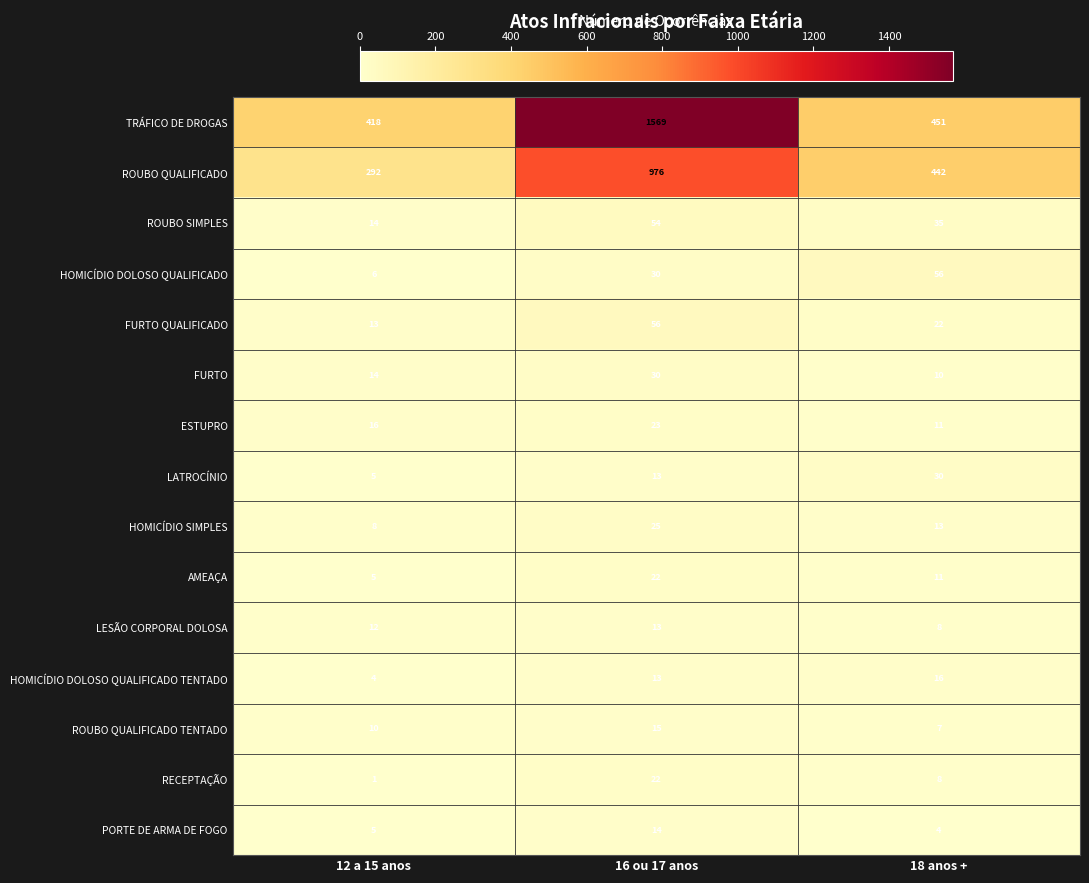

How many data points does each series have?

3